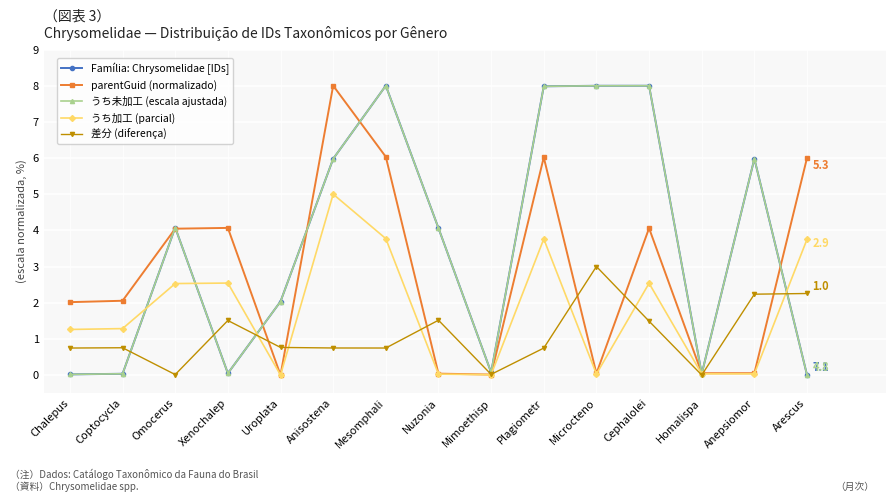

True or false: Família: Chrysomelidae [IDs] and うち未加工 (escala ajustada) intersect in this chart.

True